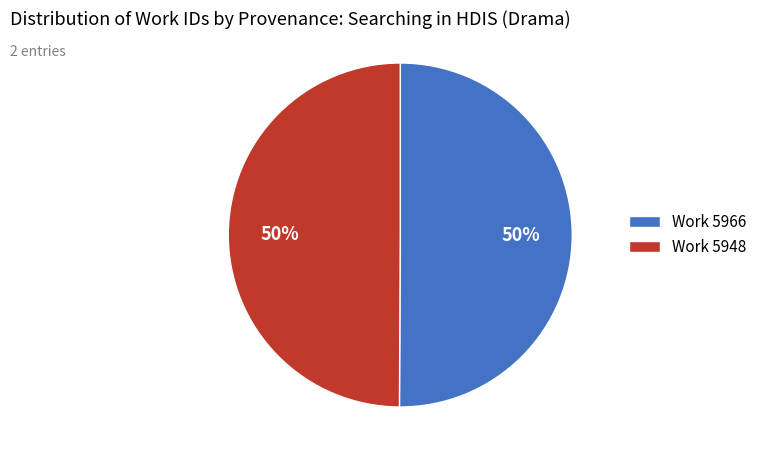

To the nearest percent, what is the average slice percentage?

50%